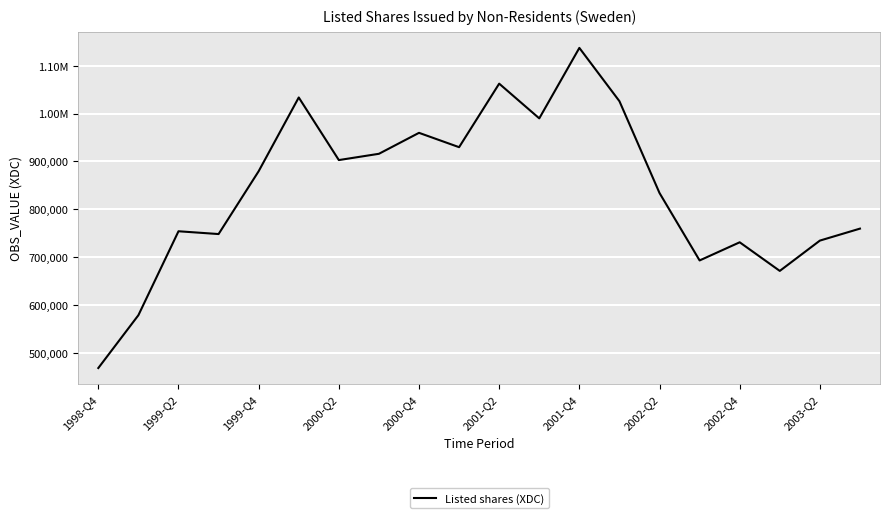

What is the difference between the second highest and minimum values?

594910